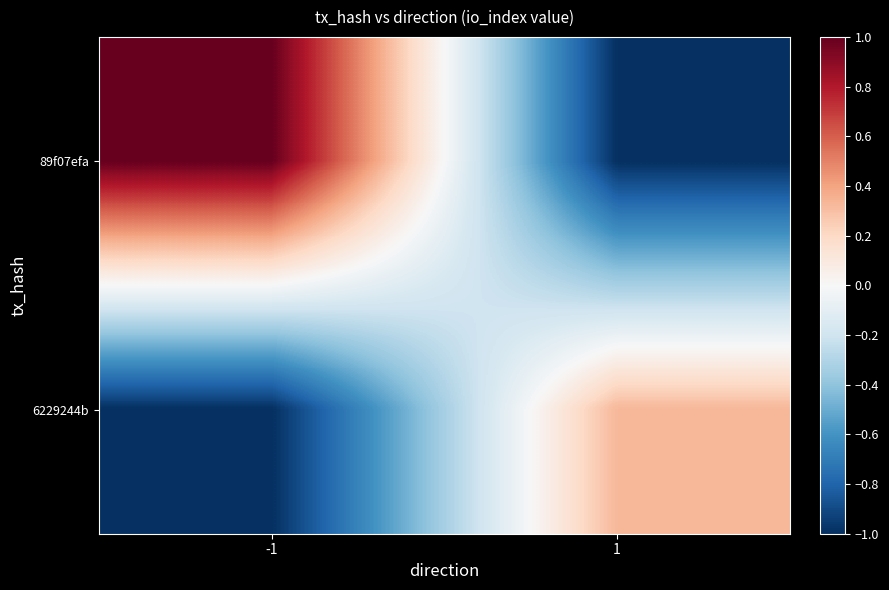

What is the greatest value displayed?

1.0